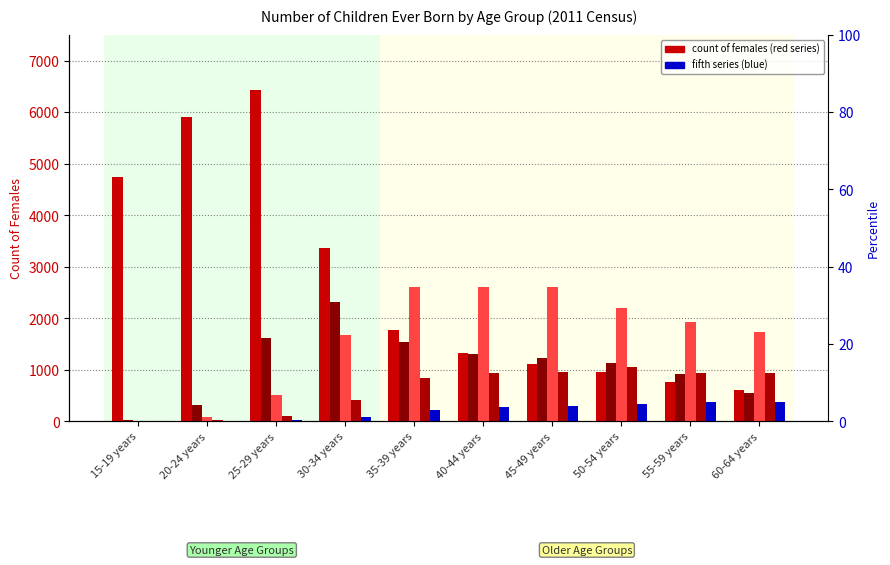

Reading left to right, what are all the values shown in this chart?

No children: 15-19 years=4742	20-24 years=5901	25-29 years=6432	30-34 years=3362	35-39 years=1765	40-44 years=1326	45-49 years=1104	50-54 years=955	55-59 years=758	60-64 years=603
One child: 15-19 years=29	20-24 years=316	25-29 years=1623	30-34 years=2315	35-39 years=1537	40-44 years=1307	45-49 years=1227	50-54 years=1130	55-59 years=917	60-64 years=546
Two children: 15-19 years=4	20-24 years=81	25-29 years=508	30-34 years=1667	35-39 years=2599	40-44 years=2601	45-49 years=2615	50-54 years=2192	55-59 years=1931	60-64 years=1739
Three children: 15-19 years=0	20-24 years=16	25-29 years=108	30-34 years=414	35-39 years=834	40-44 years=942	45-49 years=966	50-54 years=1058	55-59 years=944	60-64 years=941
Four children: 15-19 years=3	20-24 years=5	25-29 years=21	30-34 years=92	35-39 years=222	40-44 years=285	45-49 years=302	50-54 years=345	55-59 years=382	60-64 years=372